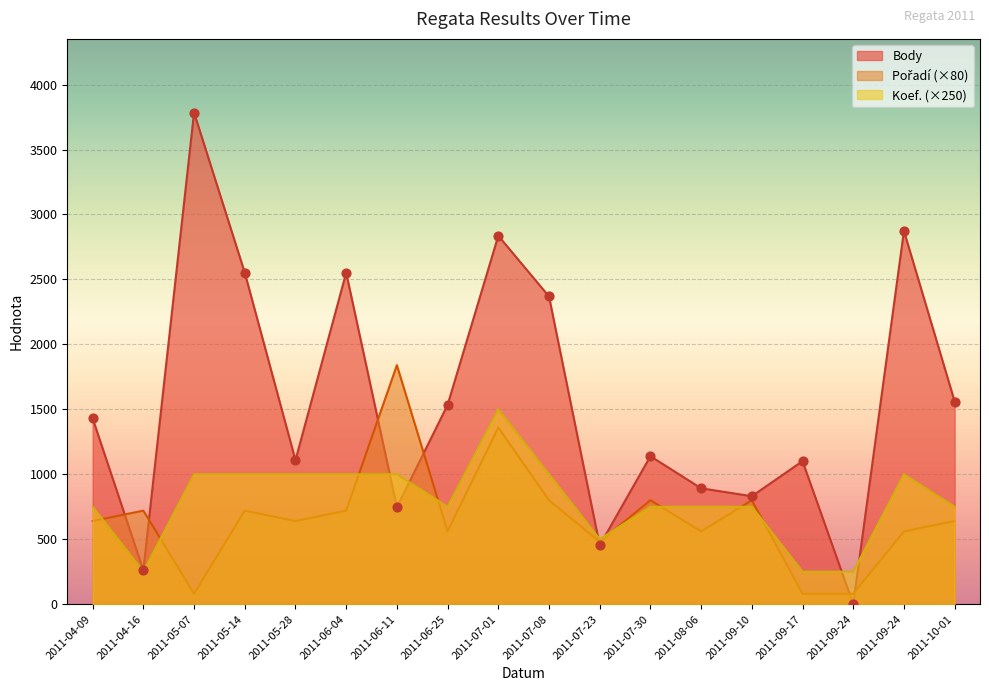

Is the value of Pořadí at 2011-05-28 greater than the value of Koef. at 2011-07-23?

Yes